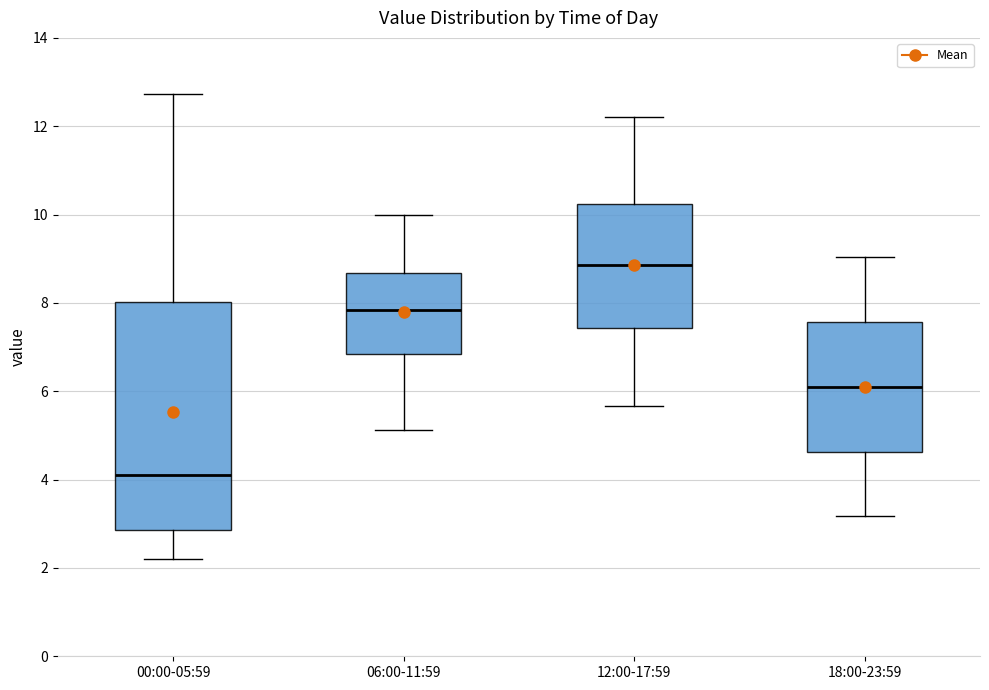

Where does the upper whisker of the box for 12:00-17:59 end on the y-axis? The values are not printed on the chart, so give them approximately, as read against the axis.

12.2